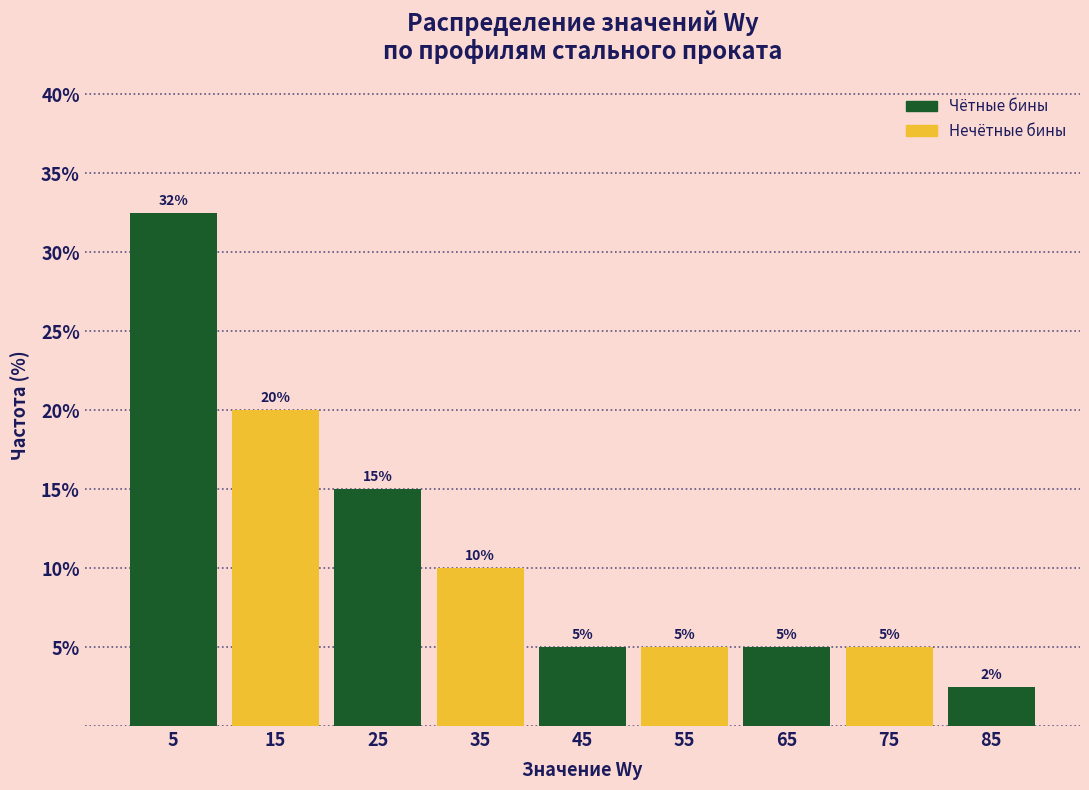

Over which range of the x-axis is the bar tallest?

0 to 10